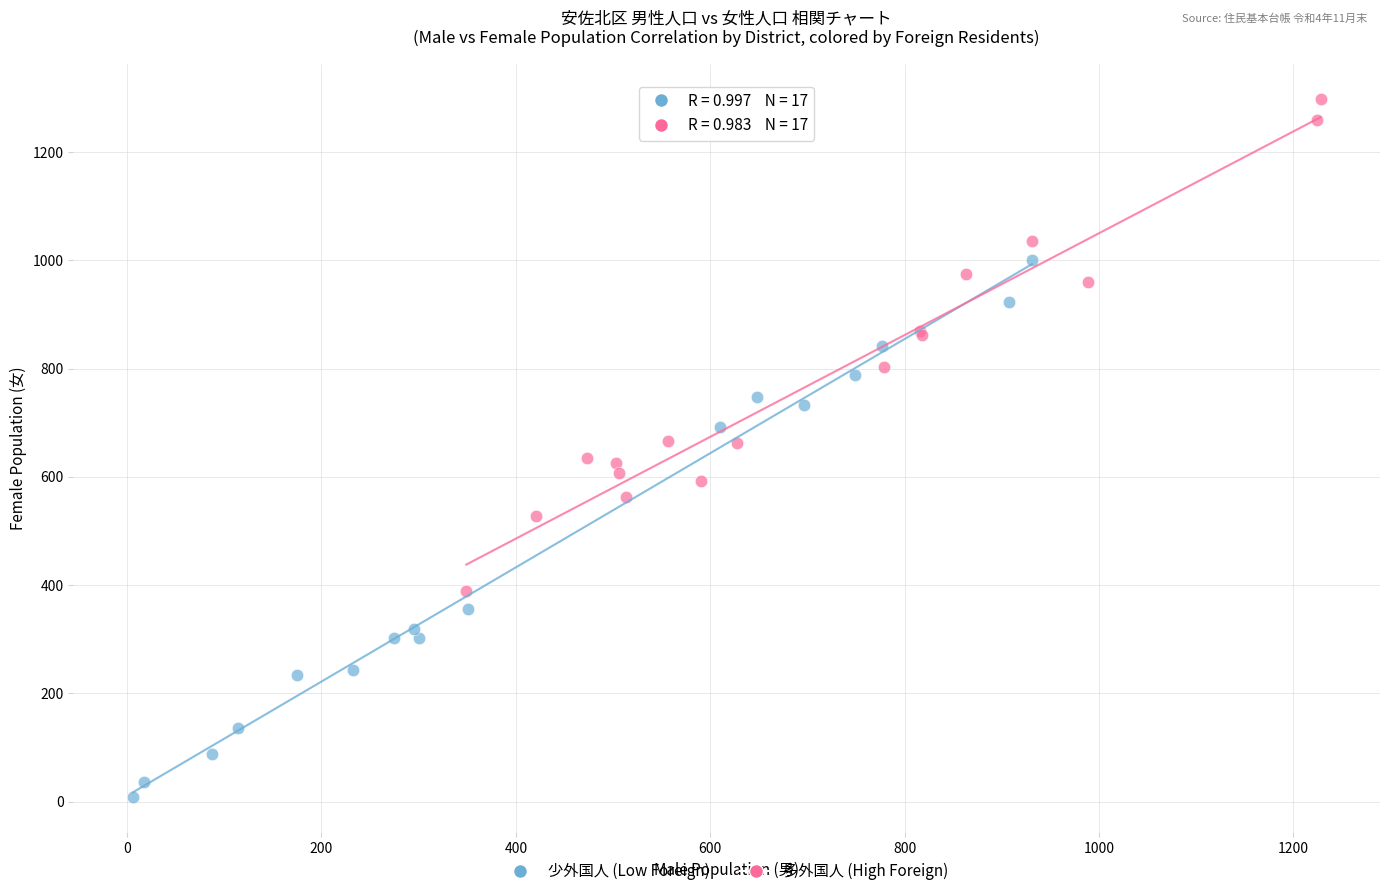

Which series contains the lowest Y value?

少外国人 (Low Foreign)